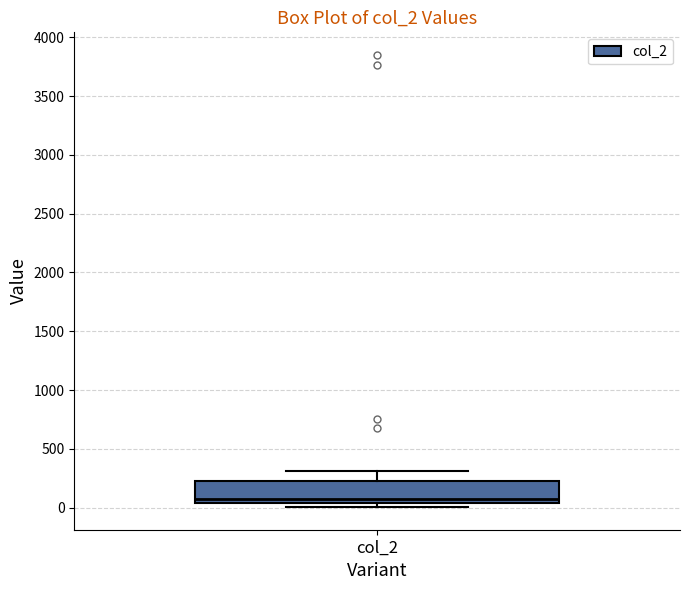

Where is the upper edge of the box for col_2 on the y-axis? The values are not printed on the chart, so give them approximately, as read against the axis.

250